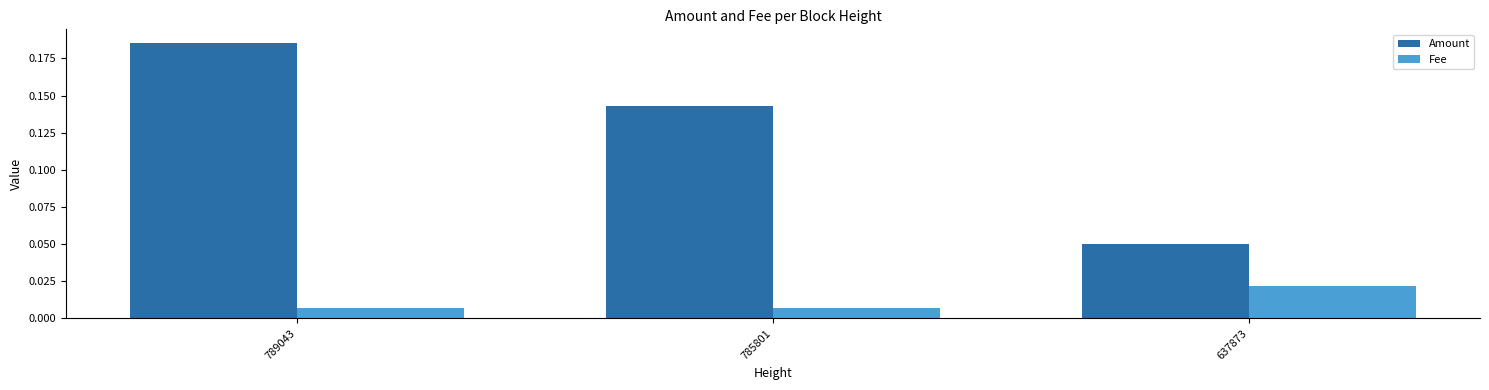

How many series are shown in this chart?

2